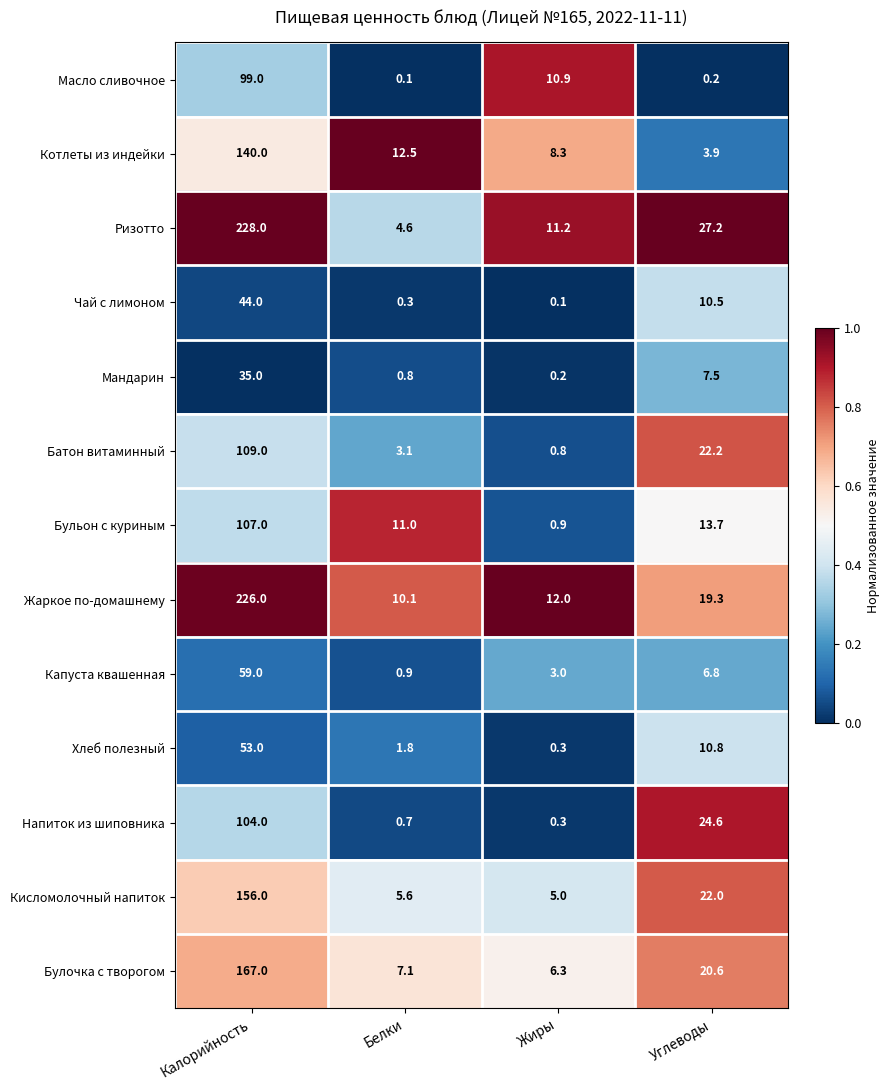

The Котлеты из индейки series shows 1.1 at Углеводы. True or false?

False